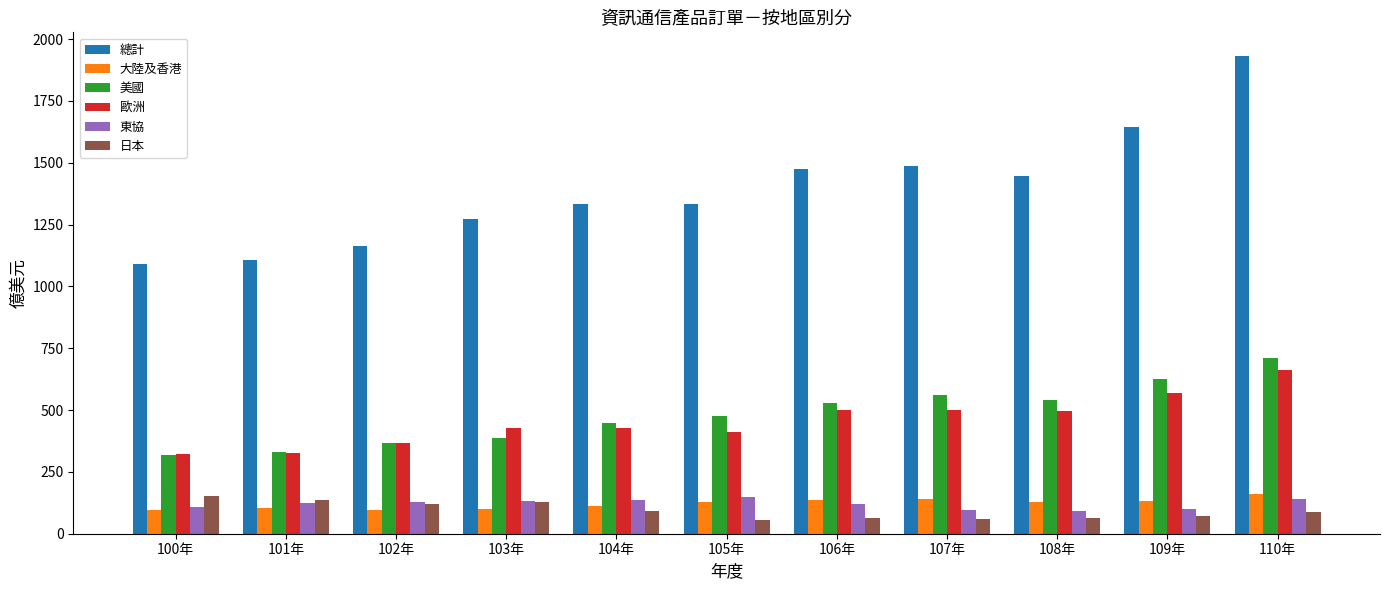

The value of 美國 at 101年 is 328.5. True or false?

True